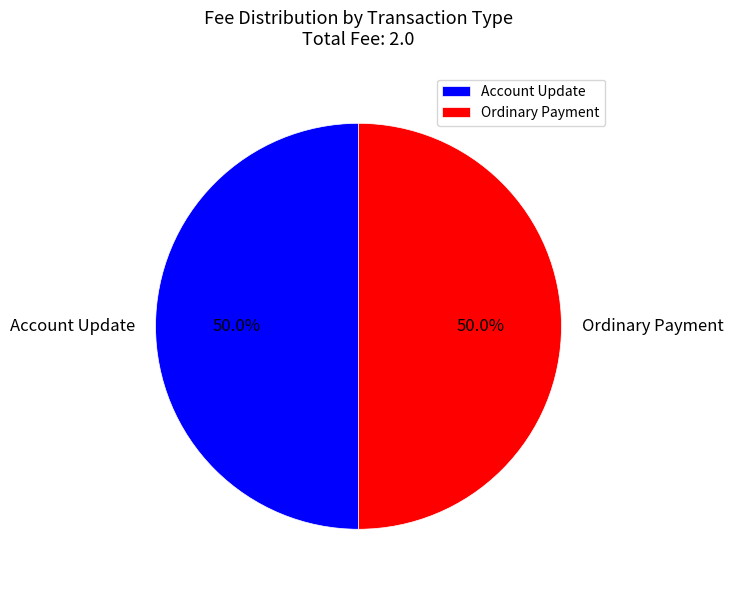

What is the ratio of the value at Account Update to the value at Ordinary Payment?

1.0